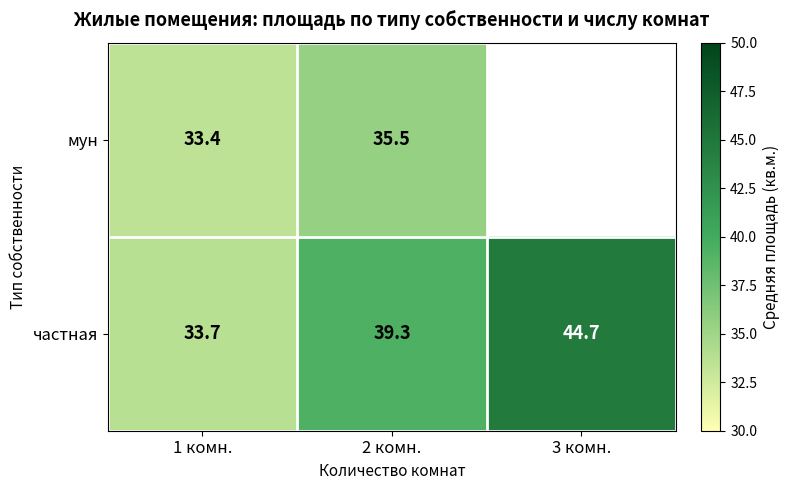

Rank the categories by частная value from lowest to highest.

1 комн., 2 комн., 3 комн.